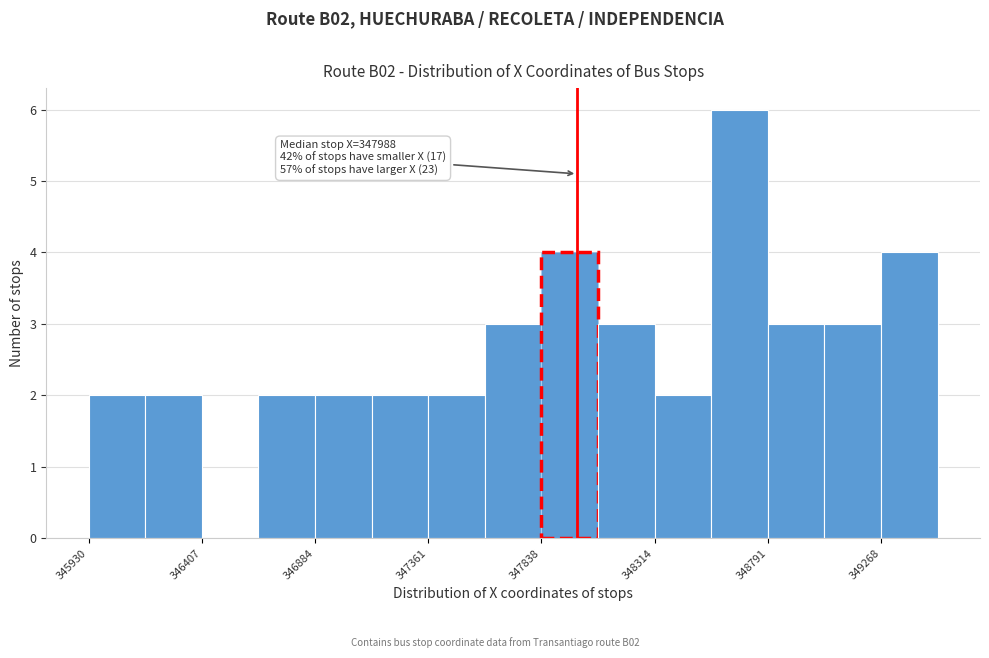

Over which range of the x-axis is the bar tallest?

348550 to 348800